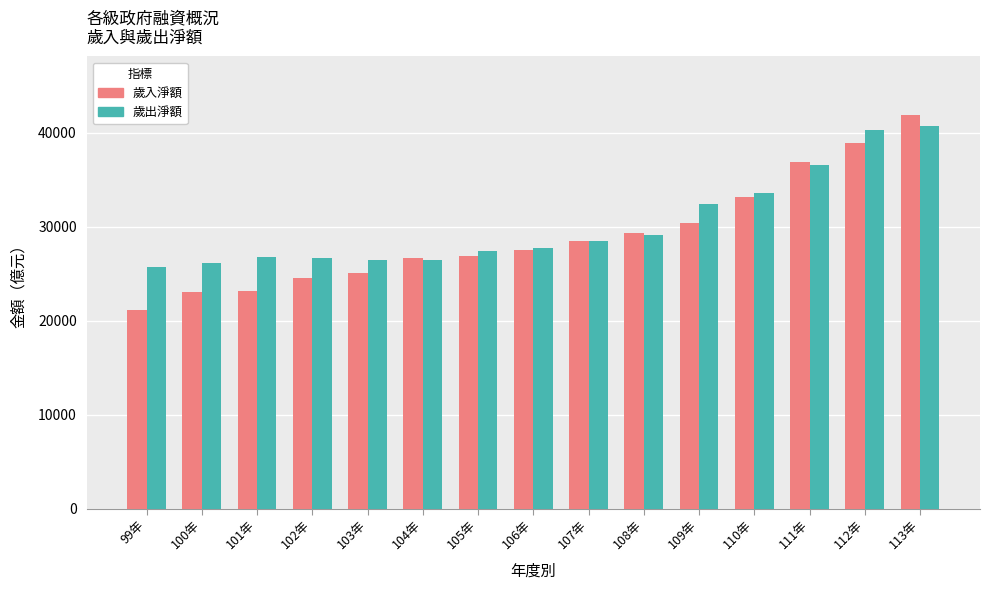

Which label corresponds to the smallest value in the chart?

99年